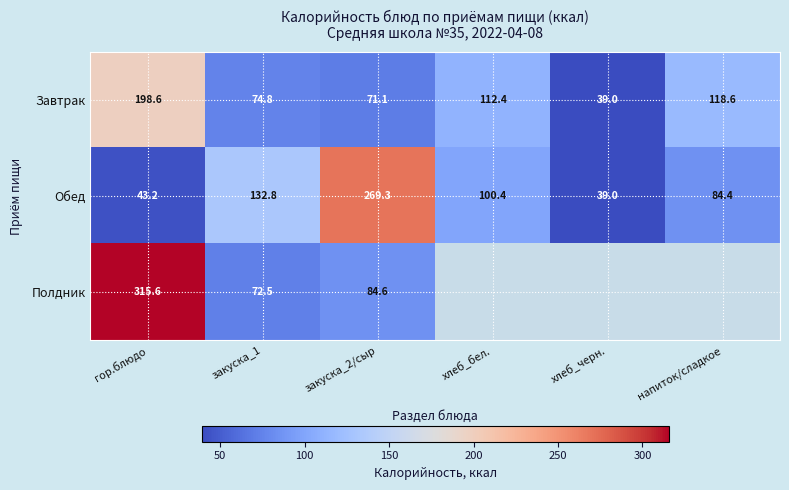

True or false: Завтрак has a value of 52.3 at хлеб_черн..

False